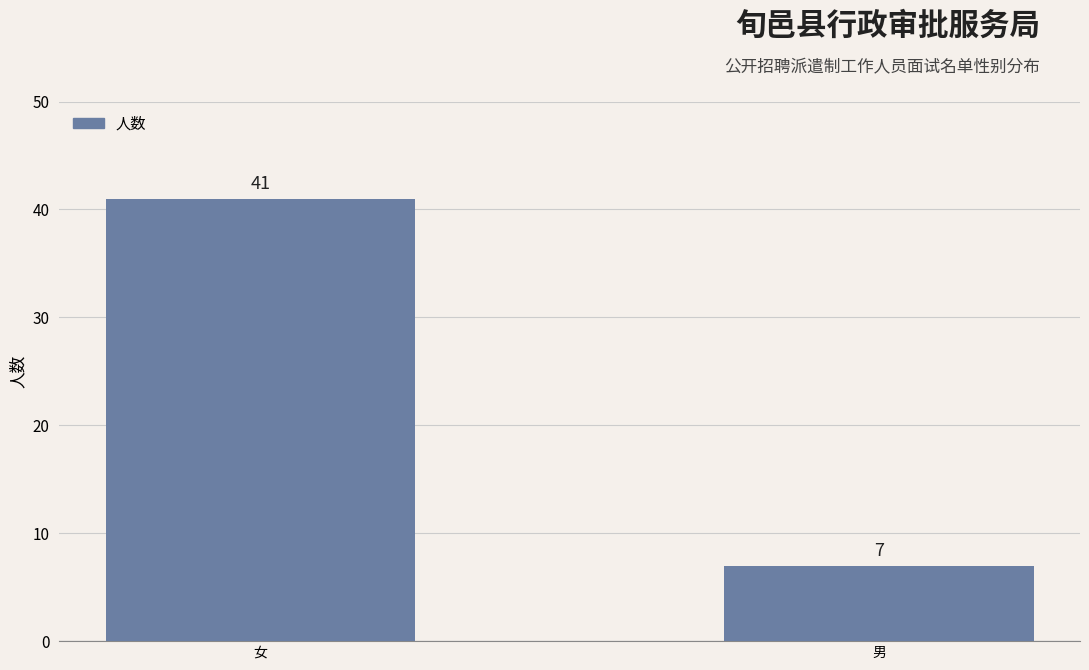

Does the chart contain any negative values?

No